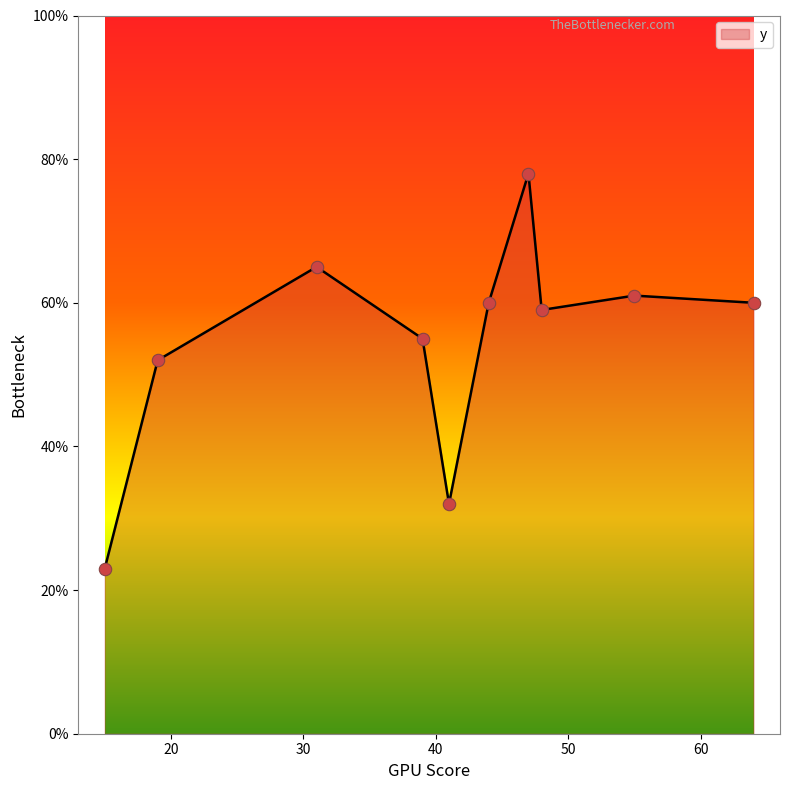

What is the smallest value displayed?

23